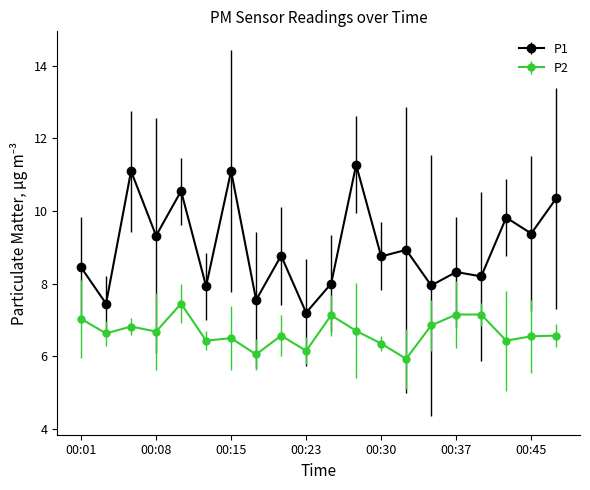

Which series has the widest spread of values?

P1